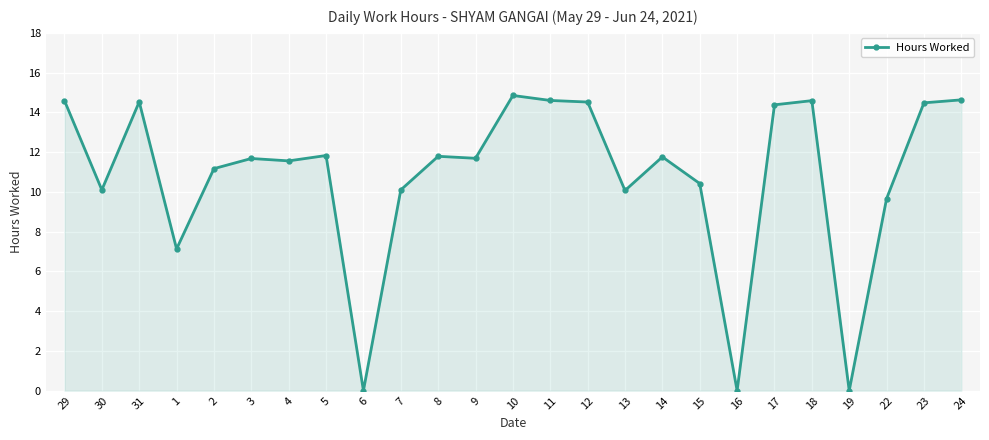

The chart shows a value of 13.6 at 22. True or false?

False